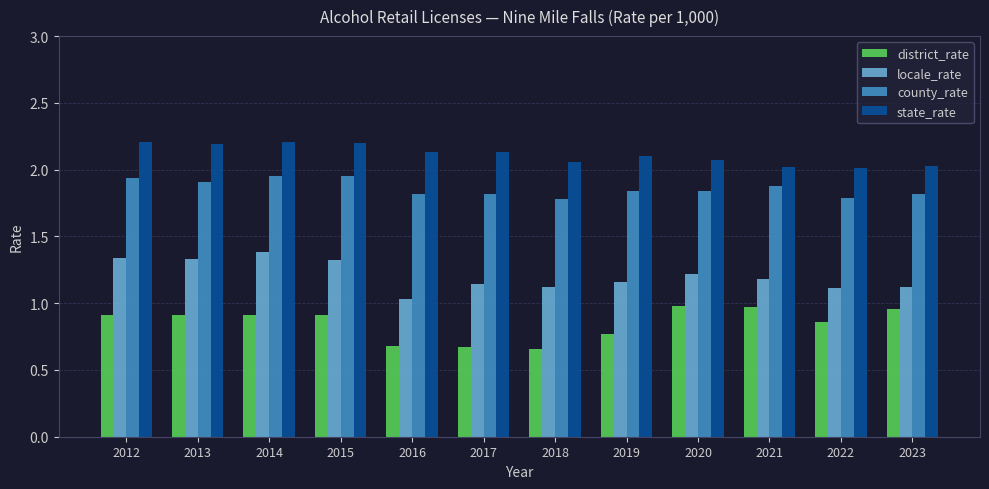

The locale_rate series shows 1.1 at 2022. True or false?

True